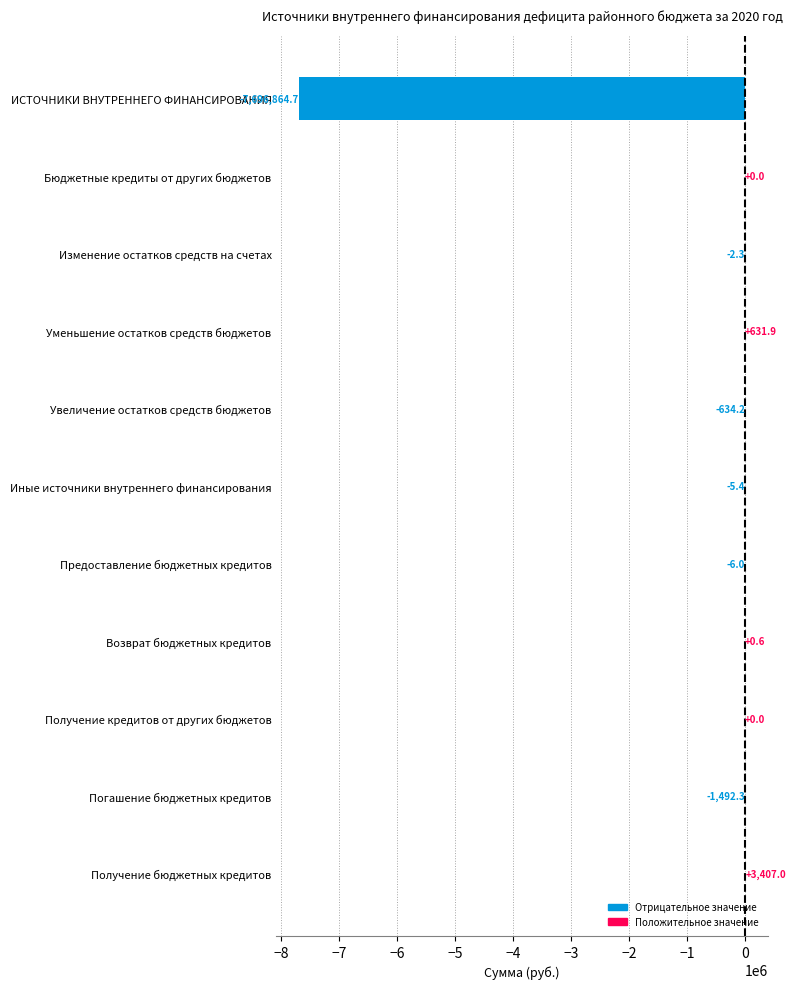

Reading top to bottom, extract all data points from this chart.

ИСТОЧНИКИ ВНУТРЕННЕГО ФИНАНСИРОВАНИЯ=-7696864.7	Бюджетные кредиты от других бюджетов=0.0	Изменение остатков средств на счетах=-2.3	Уменьшение остатков средств бюджетов=631.9	Увеличение остатков средств бюджетов=-634.2	Иные источники внутреннего финансирования=-5.4	Предоставление бюджетных кредитов=-6.0	Возврат бюджетных кредитов=0.6	Получение кредитов от других бюджетов=0.0	Погашение бюджетных кредитов=-1492.3	Получение бюджетных кредитов=3407.0